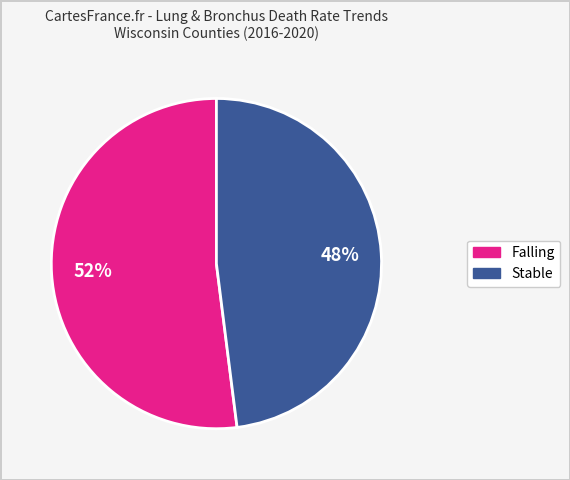

Is there any slice that represents more than half of the pie?

Yes